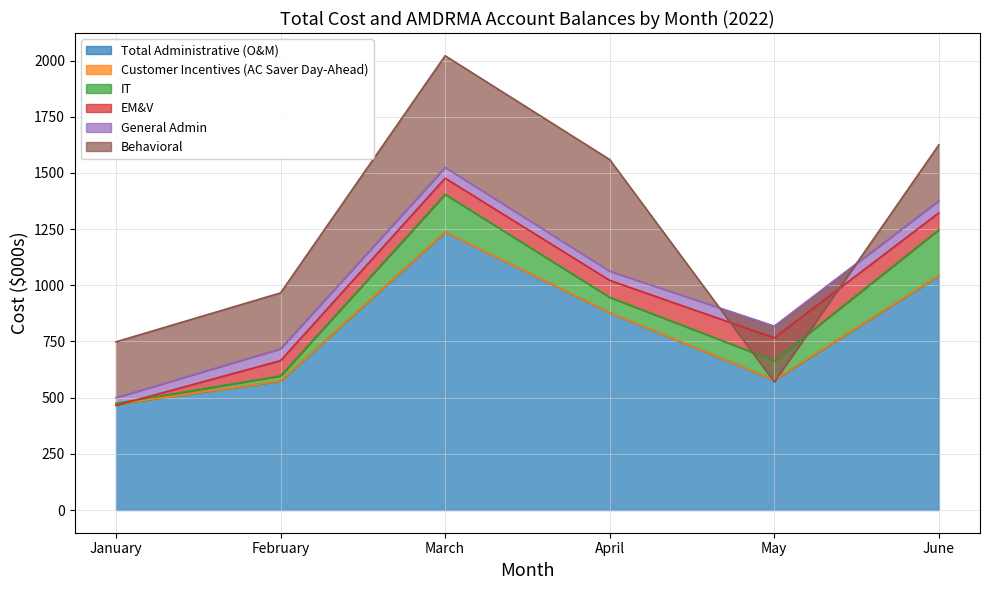

How many lines are shown in the chart?

6